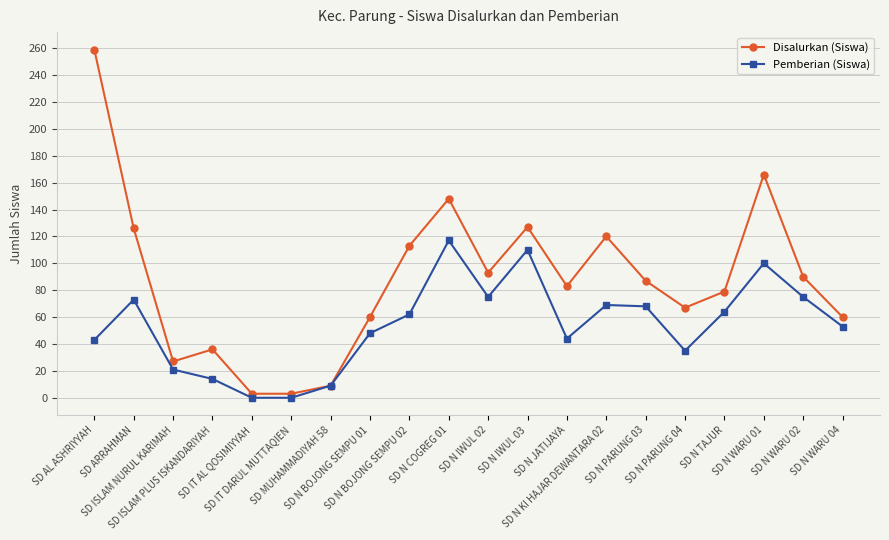

How many lines are shown in the chart?

2